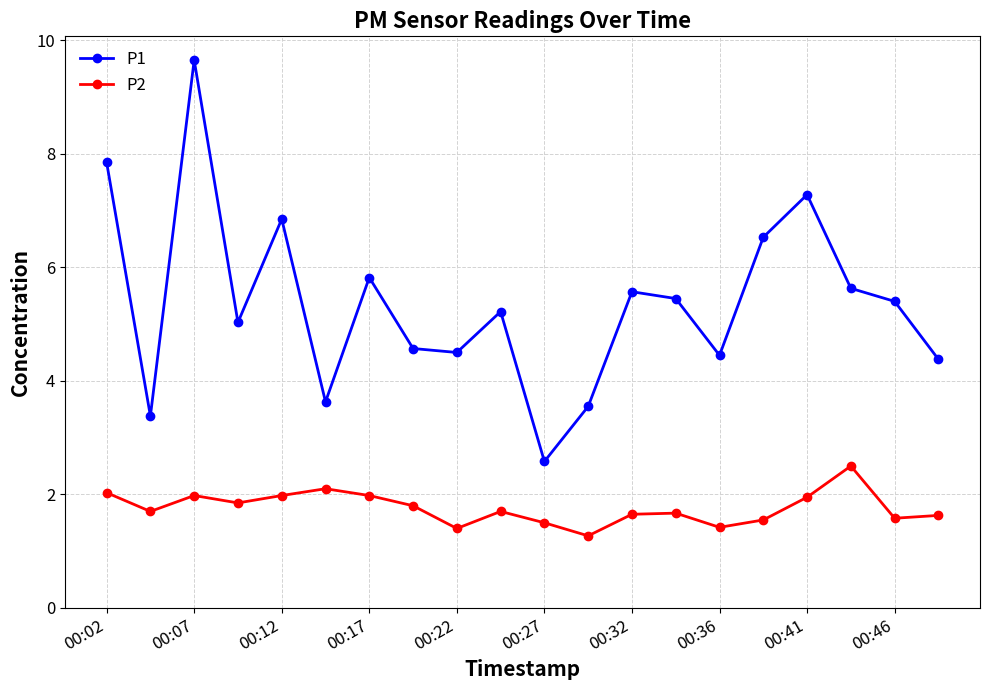

What is the sum of all P2 values?

35.2